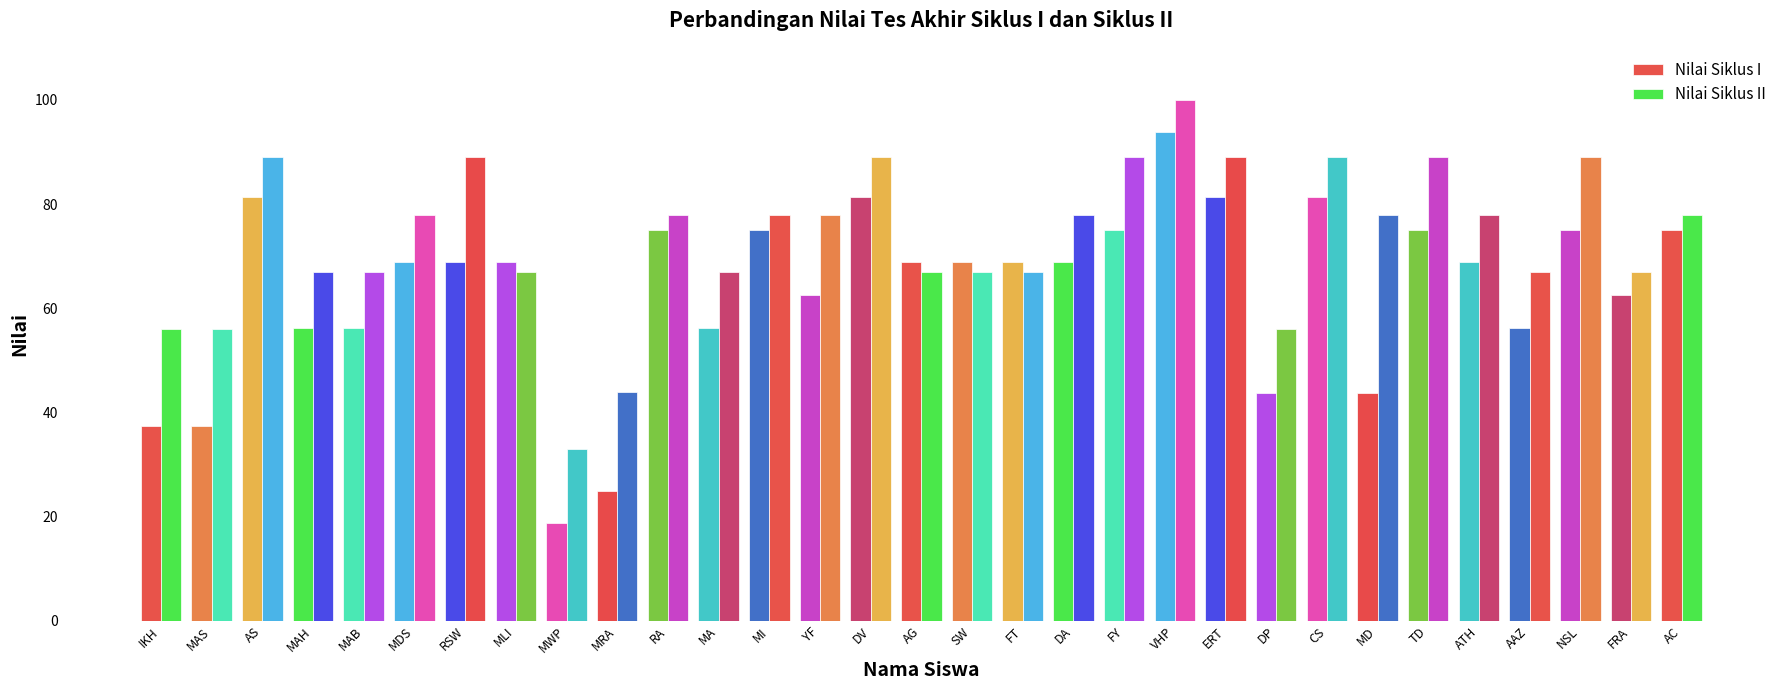

The value of Nilai Siklus II at MLI is 67.0. True or false?

True